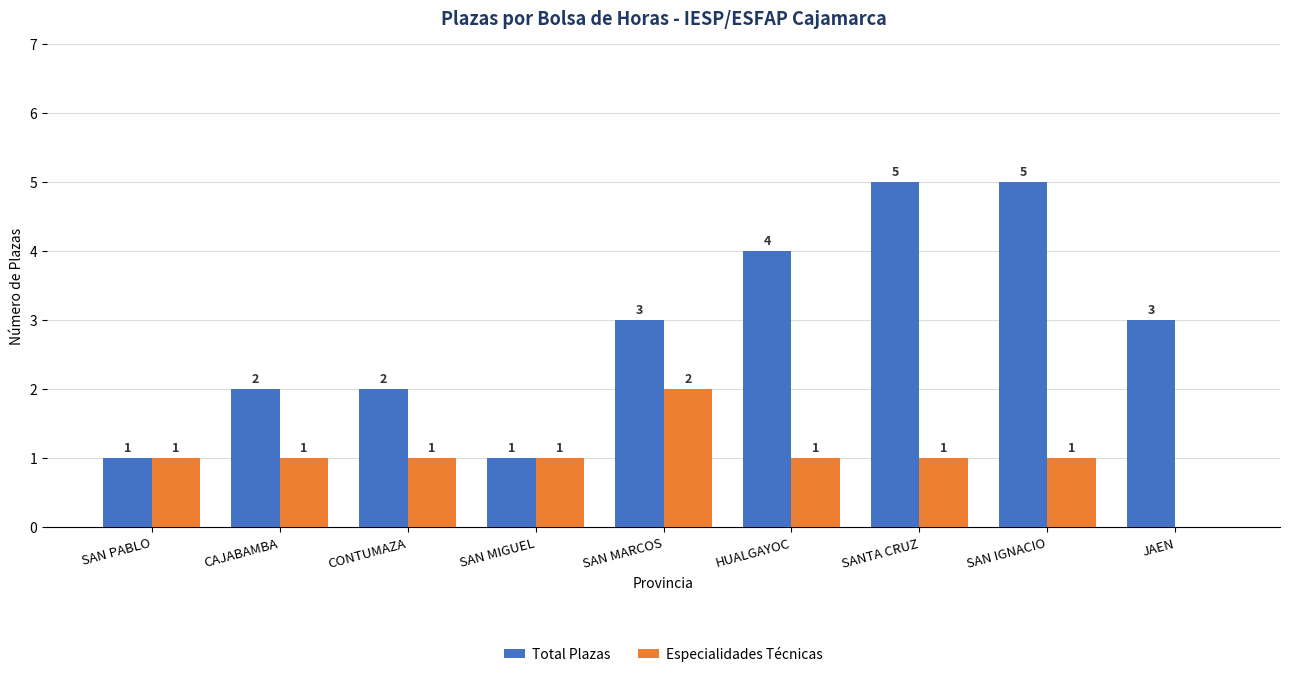

How many distinct data groups are displayed?

2